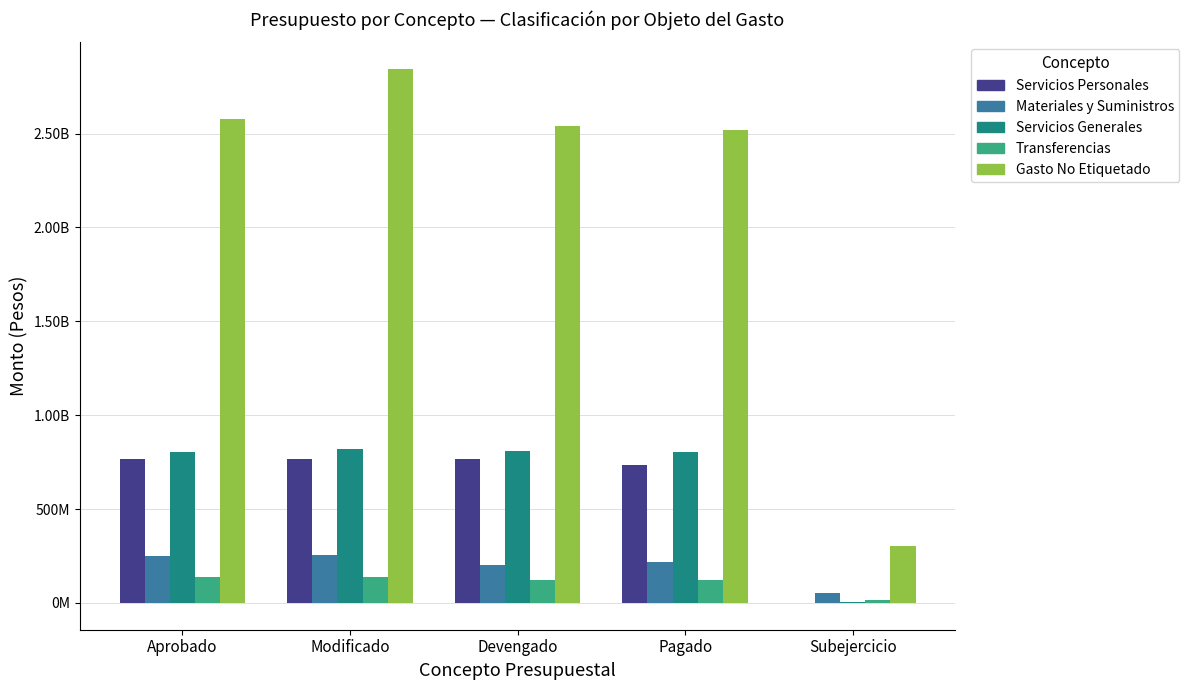

Is the value of Servicios Generales at Aprobado greater than the value of Transferencias at Devengado?

Yes